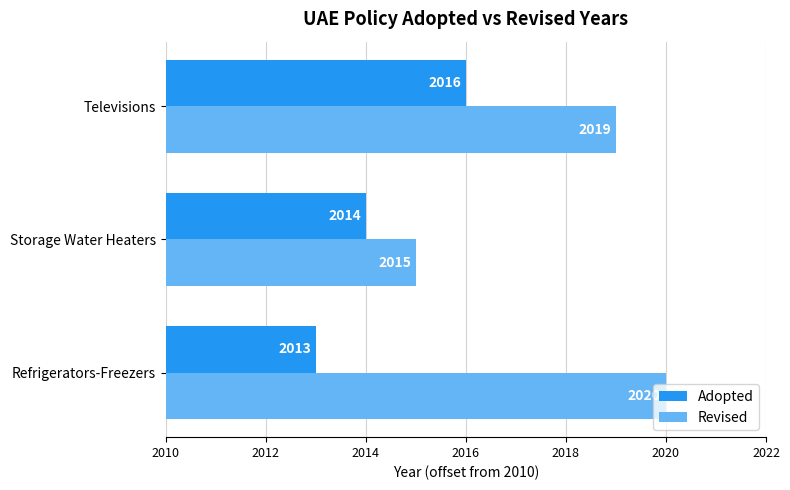

What are all the series names shown in the legend?

Adopted, Revised